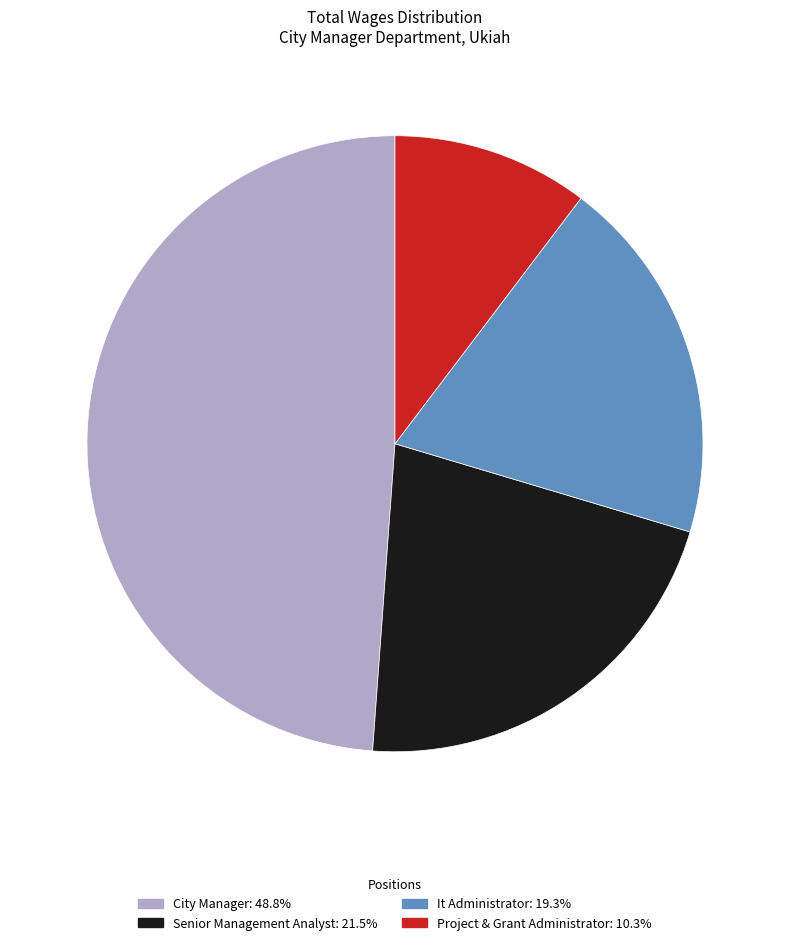

Is the sum of City Manager: 48.8% and It Administrator: 19.3% greater than half?

Yes